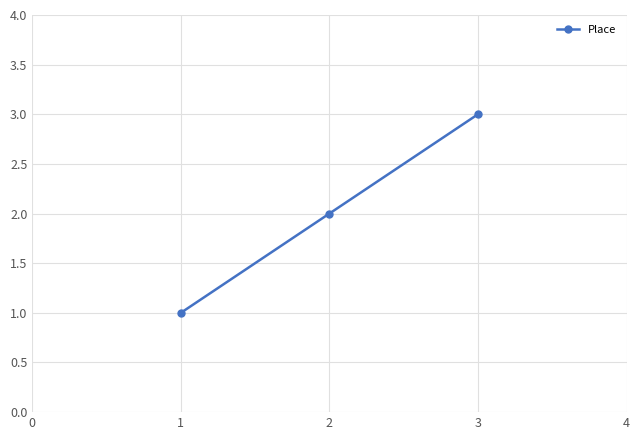

True or false: the data shows 1 at 2.

False